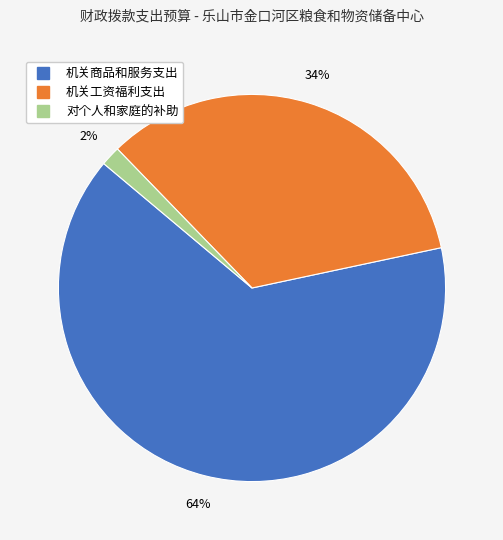

Between 机关工资福利支出 and 对个人和家庭的补助, which is larger?

机关工资福利支出